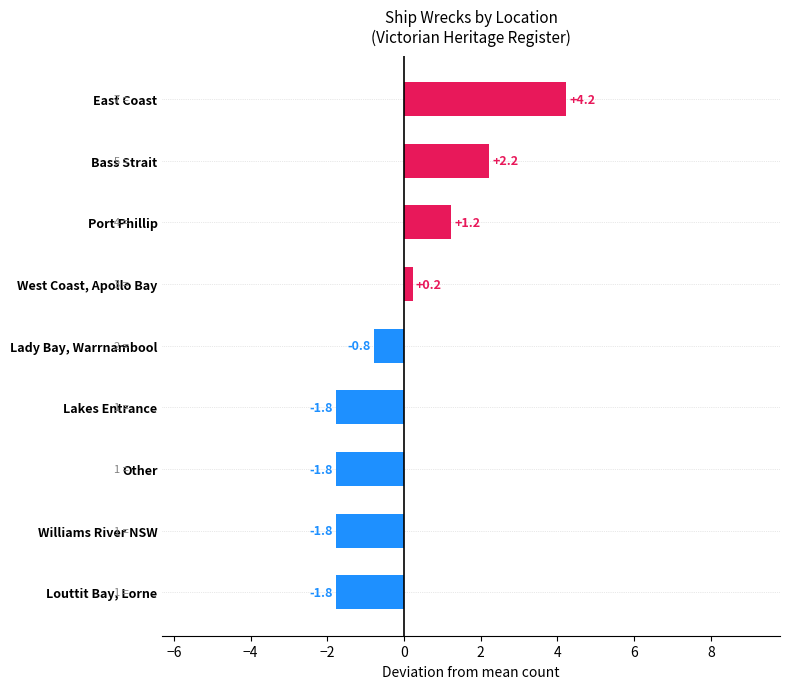

Which has a higher value, Williams River NSW or Port Phillip?

Port Phillip